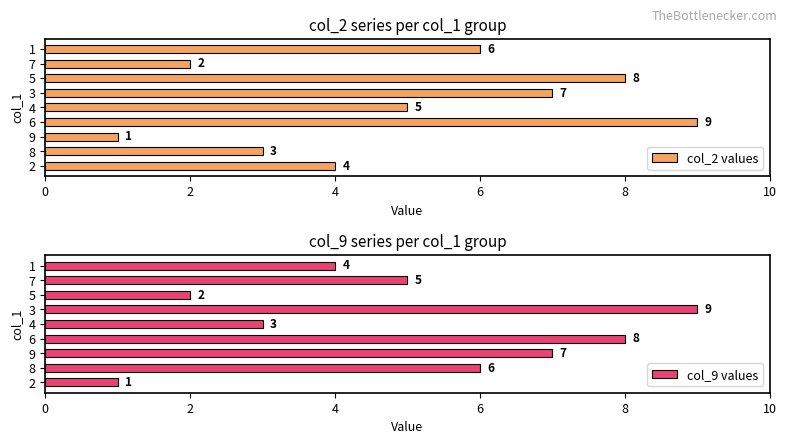

How many col_2 values values are between 3 and 7?

5